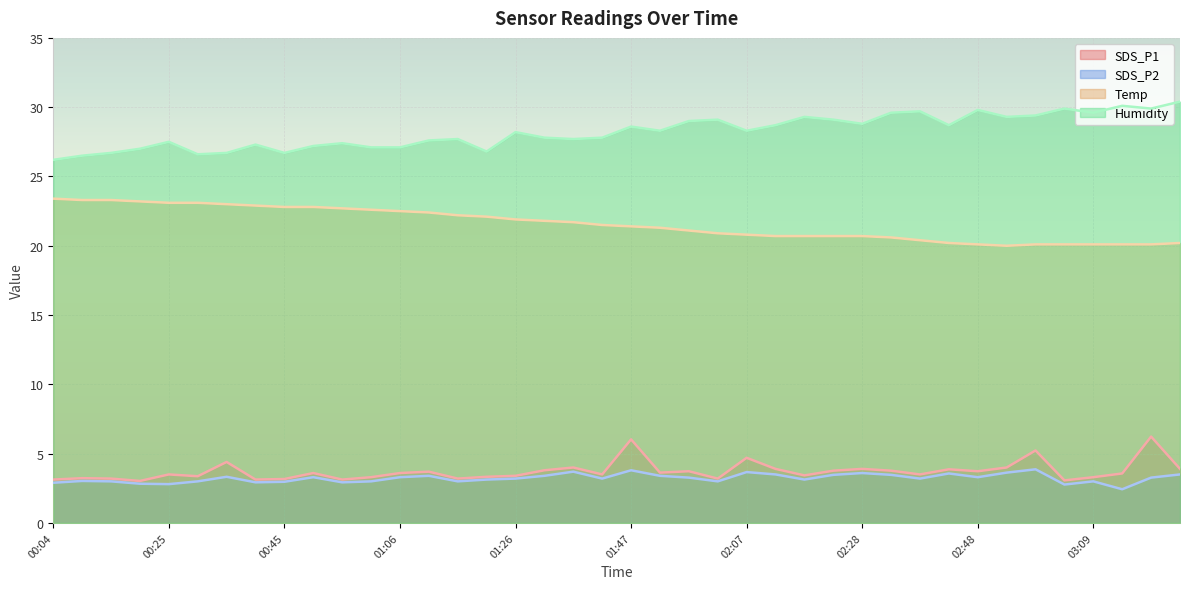

What is the smallest value displayed?

2.4